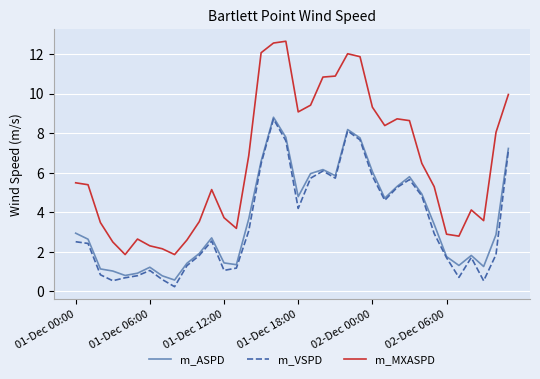

Which series has the largest range (max minus min)?

m_MXASPD